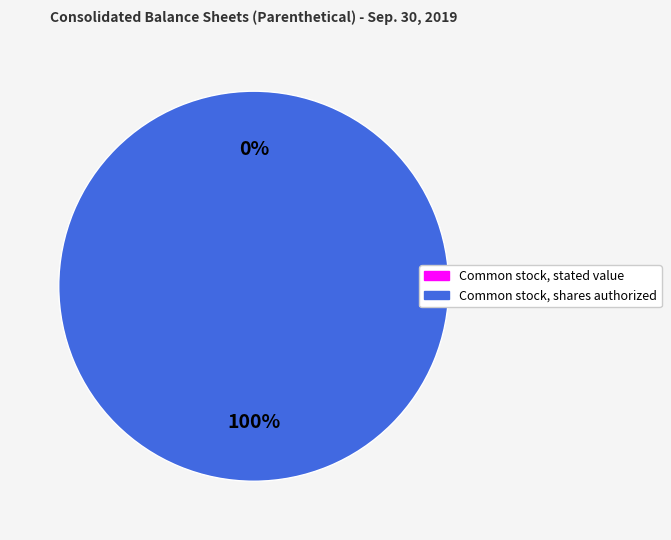

Count the number of slices in the pie.

2